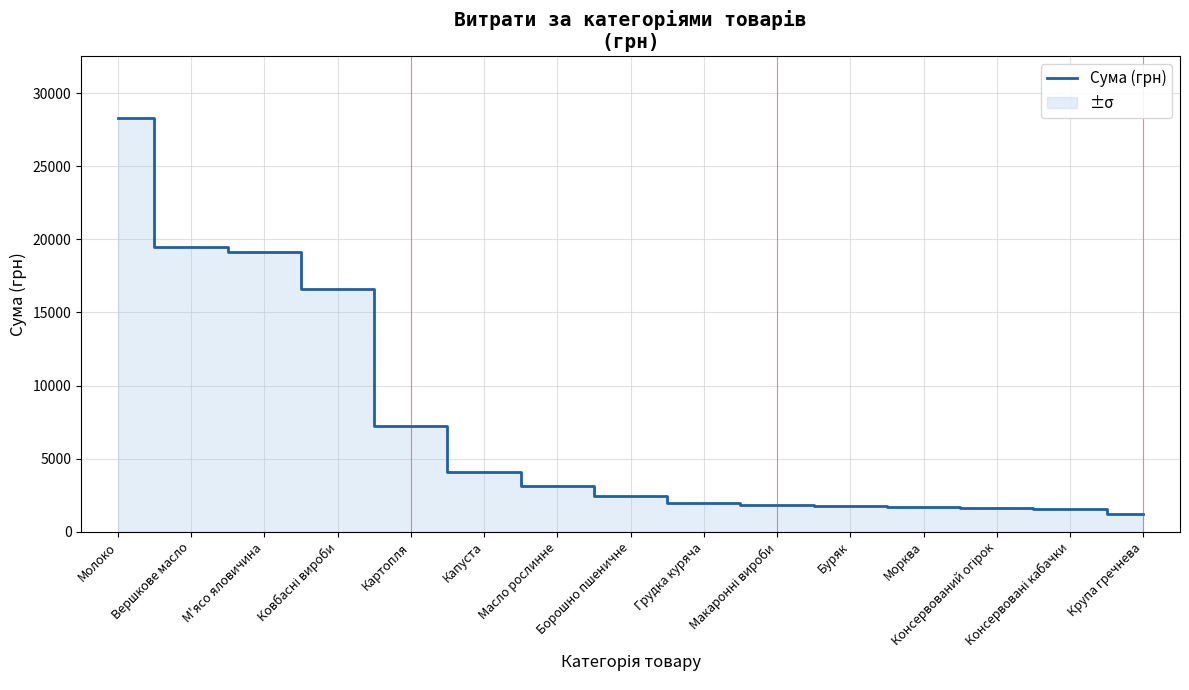

What is the greatest value displayed?

28279.3